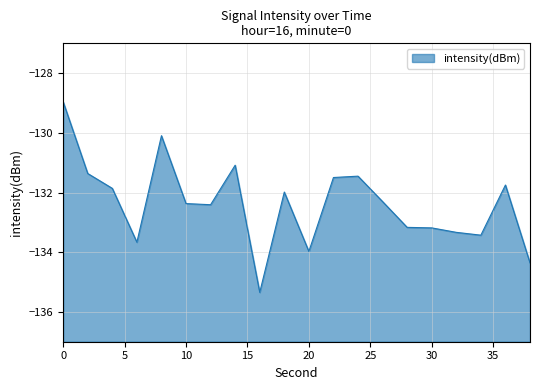

Reading left to right, list all the values displayed in this chart.

0=-129.0	2=-131.4	4=-131.9	6=-133.7	8=-130.1	10=-132.4	12=-132.4	14=-131.1	16=-135.3	18=-132.0	20=-134.0	22=-131.5	24=-131.5	26=-132.3	28=-133.2	30=-133.2	32=-133.3	34=-133.4	36=-131.7	38=-134.4